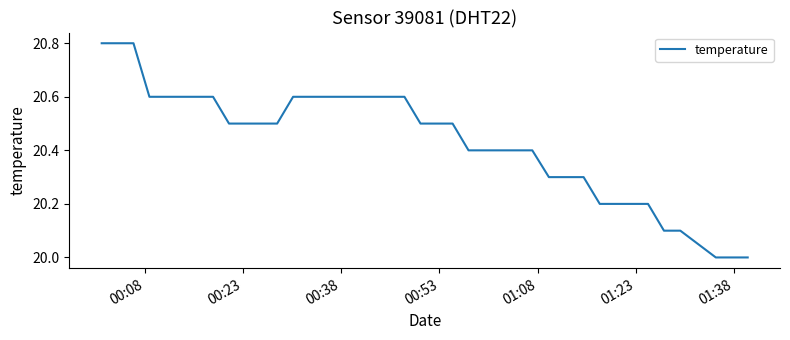

What is the greatest value displayed?

20.8